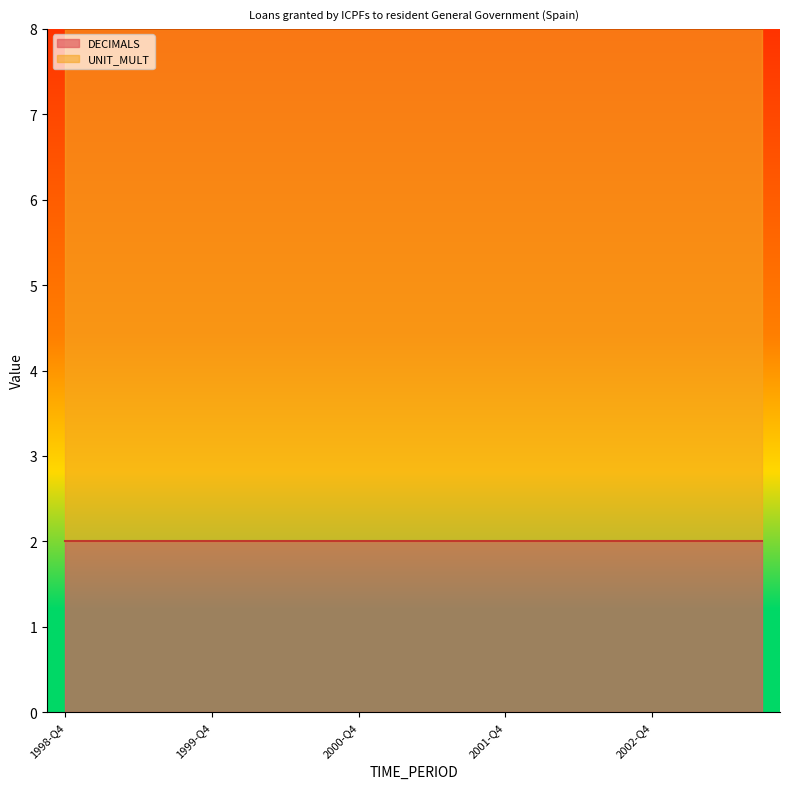

What are all the series names shown in the legend?

DECIMALS, UNIT_MULT